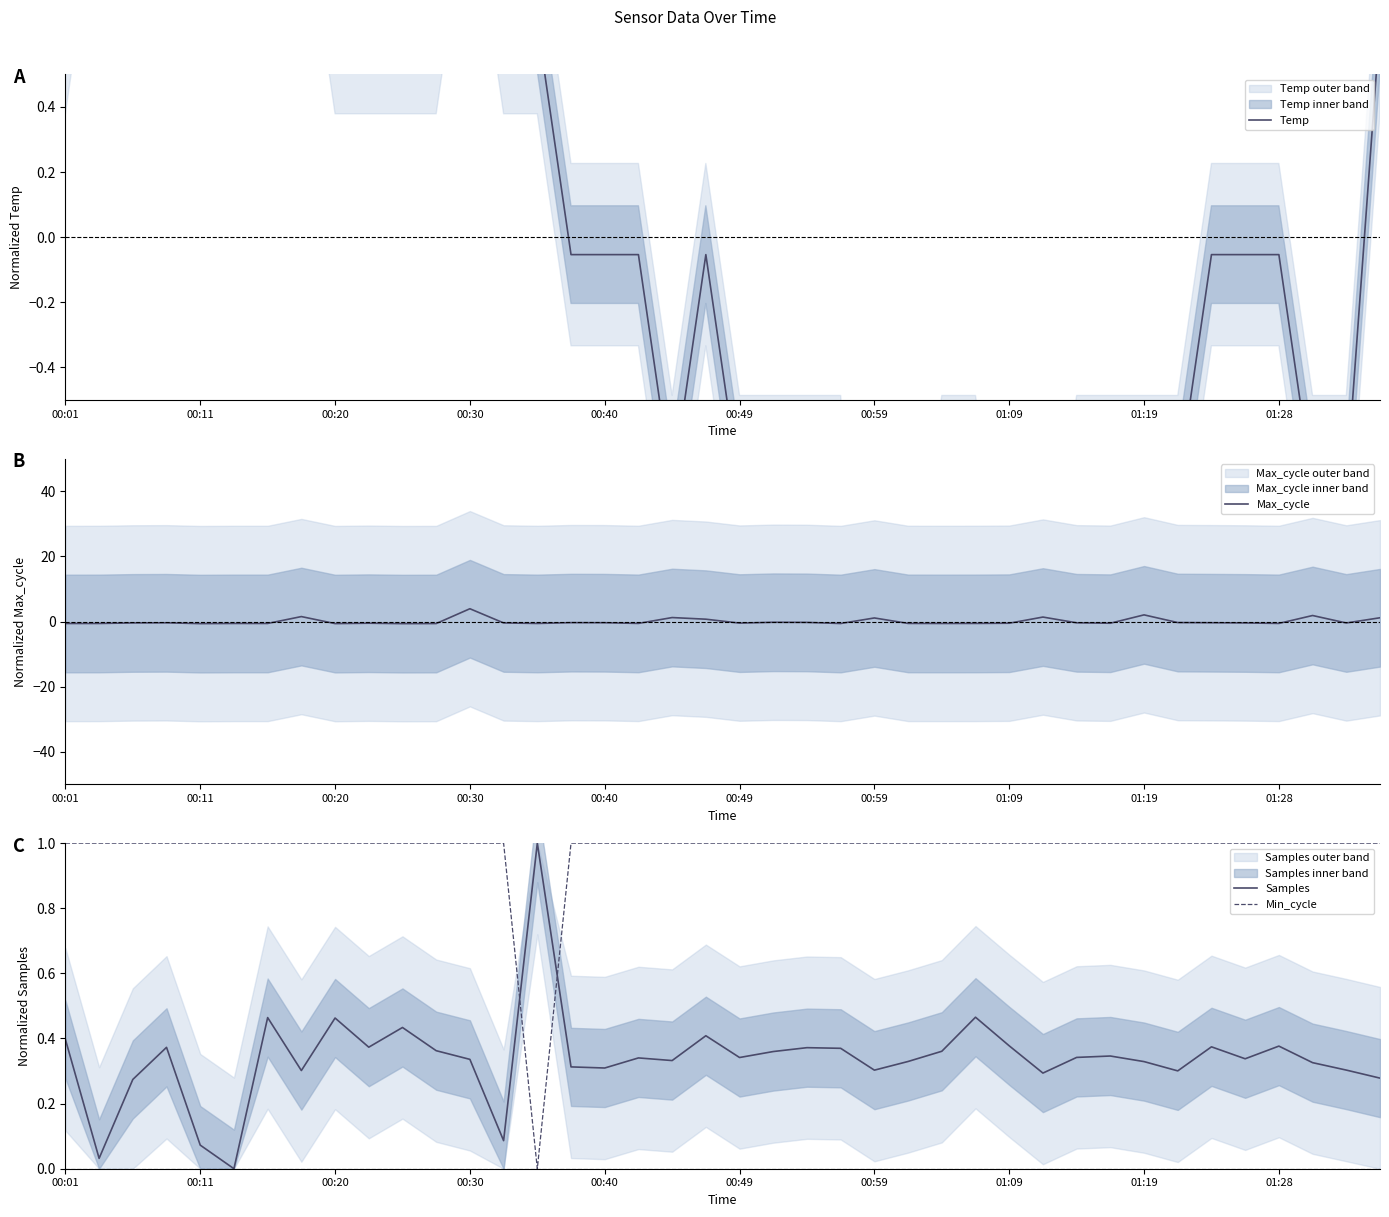

Between which two adjacent categories do Temp and Samples first intersect?

13 and 14